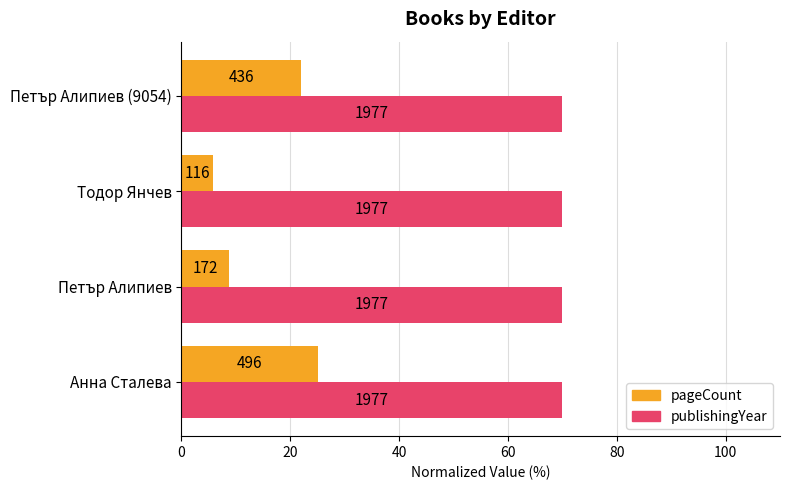

What are all the series names shown in the legend?

pageCount, publishingYear